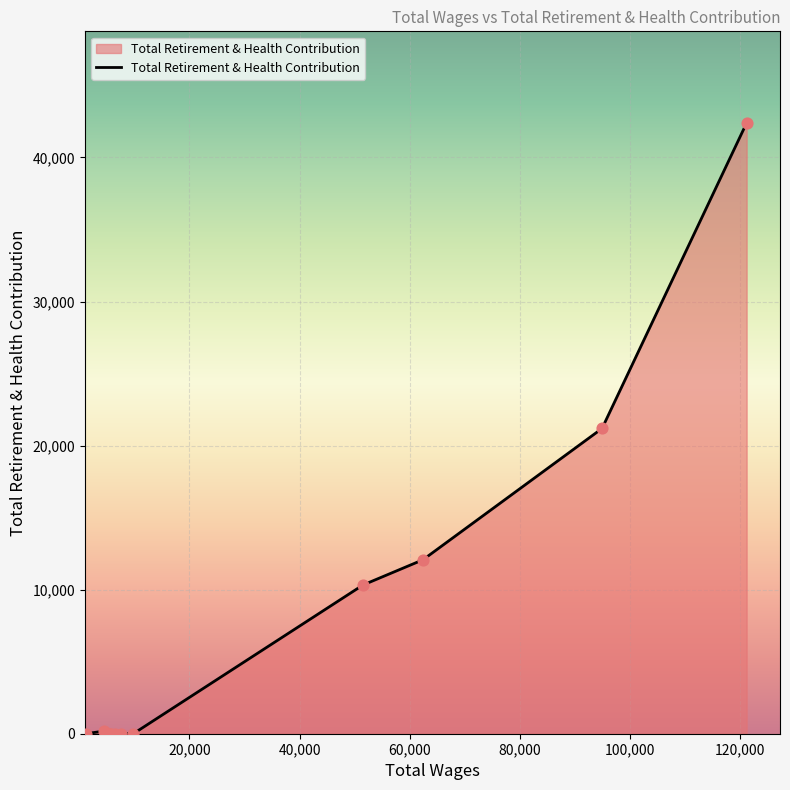

What is the greatest value displayed?

42398